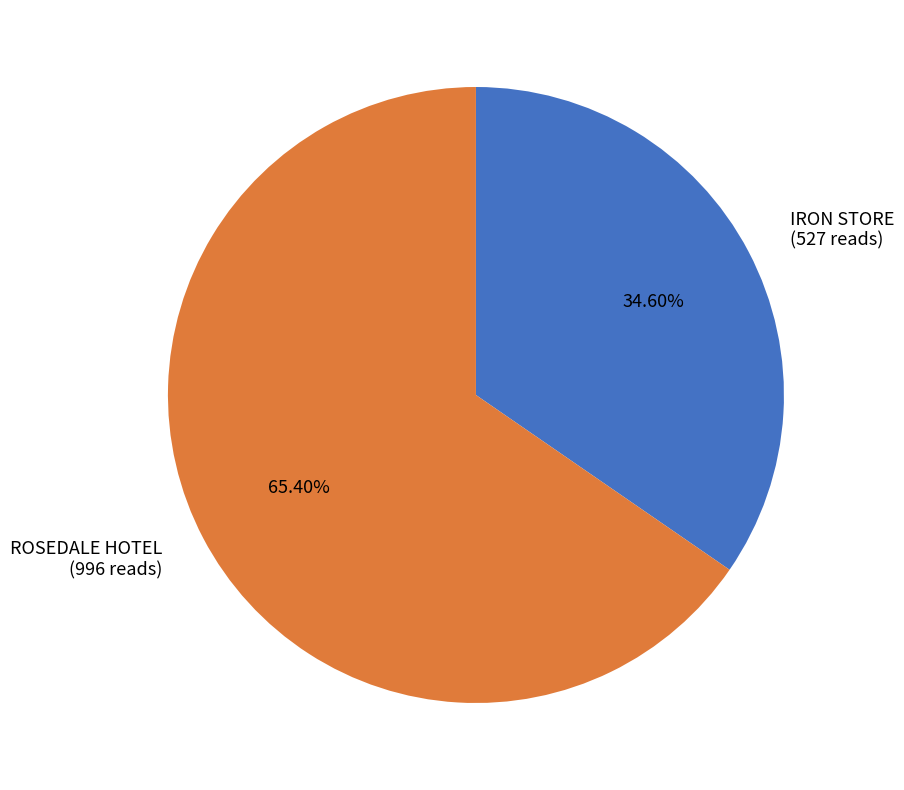

What percentage is the ROSEDALE HOTEL slice, to the nearest percent?

65%